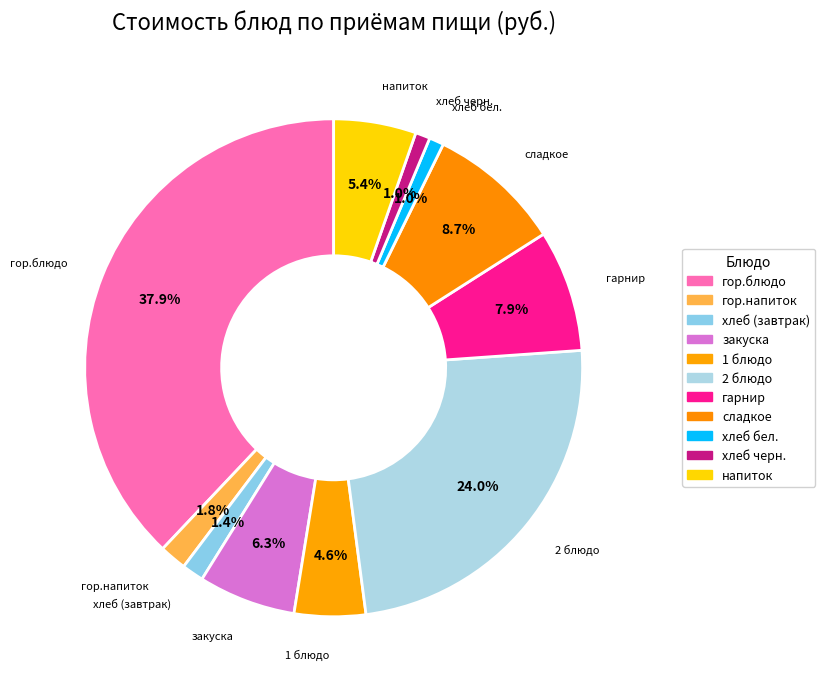

How many slices are in this pie chart?

11